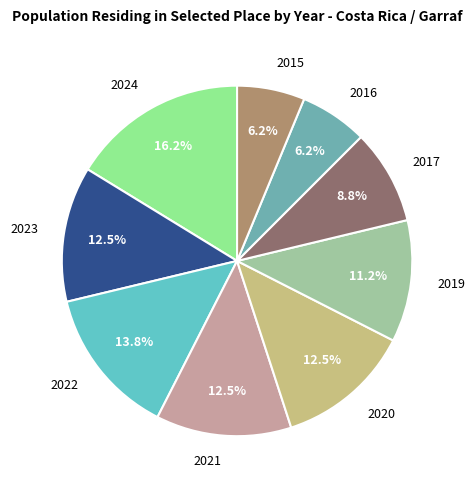

What percentage is the 2019 slice, to the nearest percent?

11%